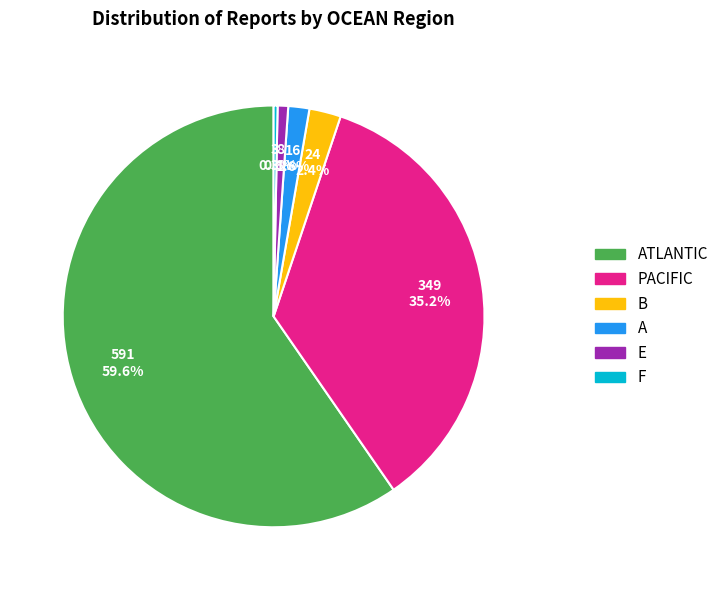

To the nearest percent, what is the average slice percentage?

17%